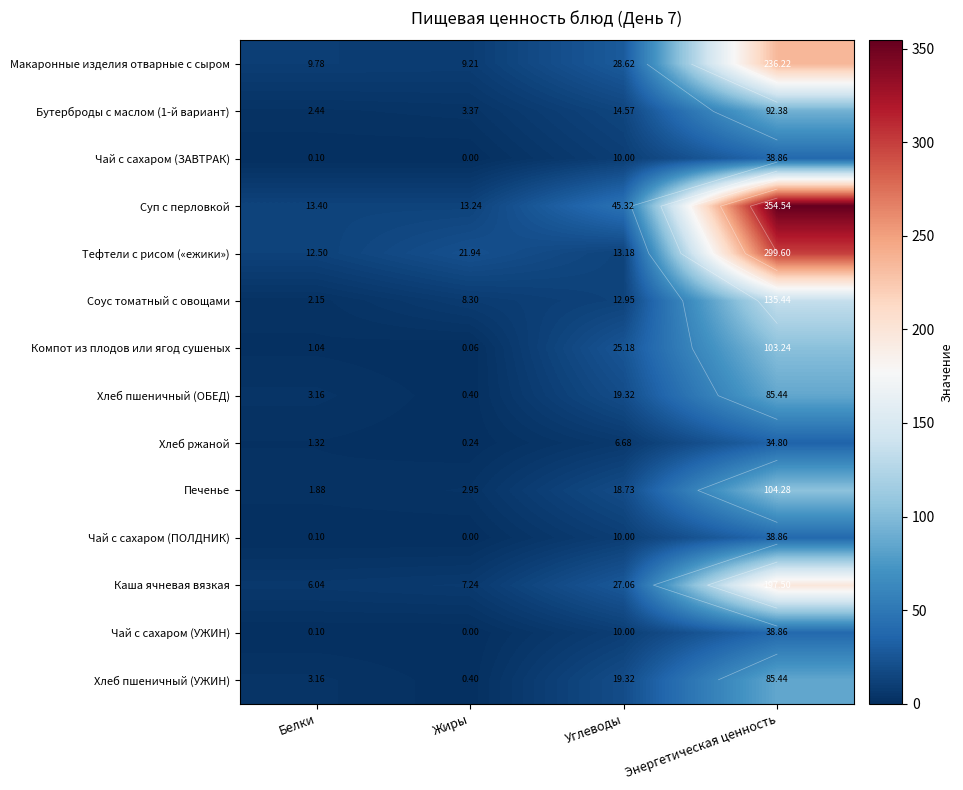

At which label does Суп с перловкой reach its peak?

Энергетическая ценность